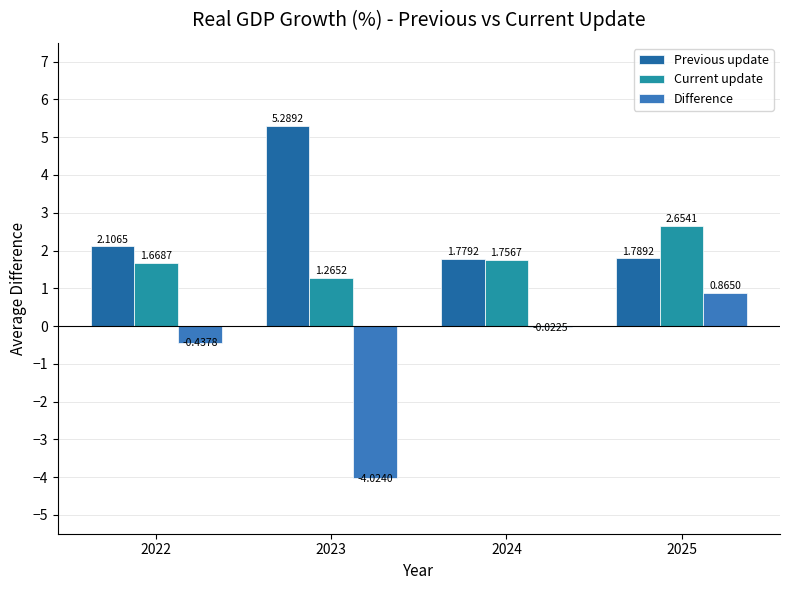

Where is Previous update nearest to the value 3?

2022